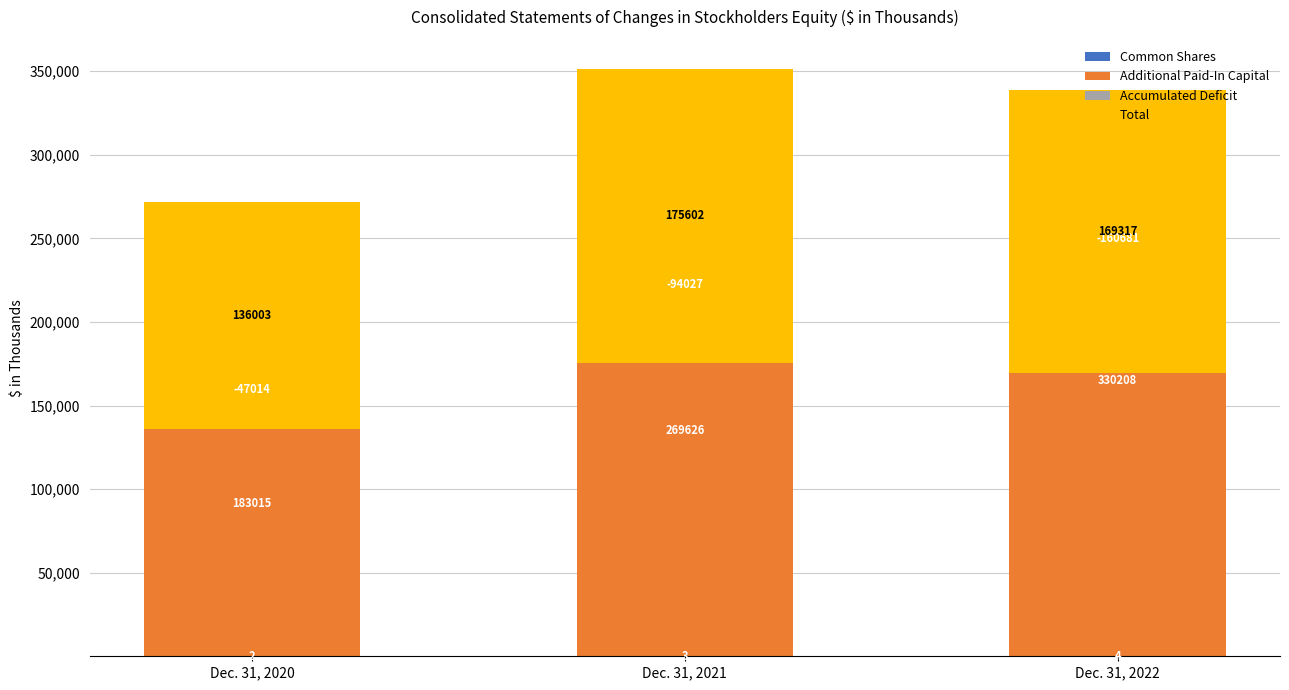

True or false: Total has a value of 169317 at Dec. 31, 2022.

True